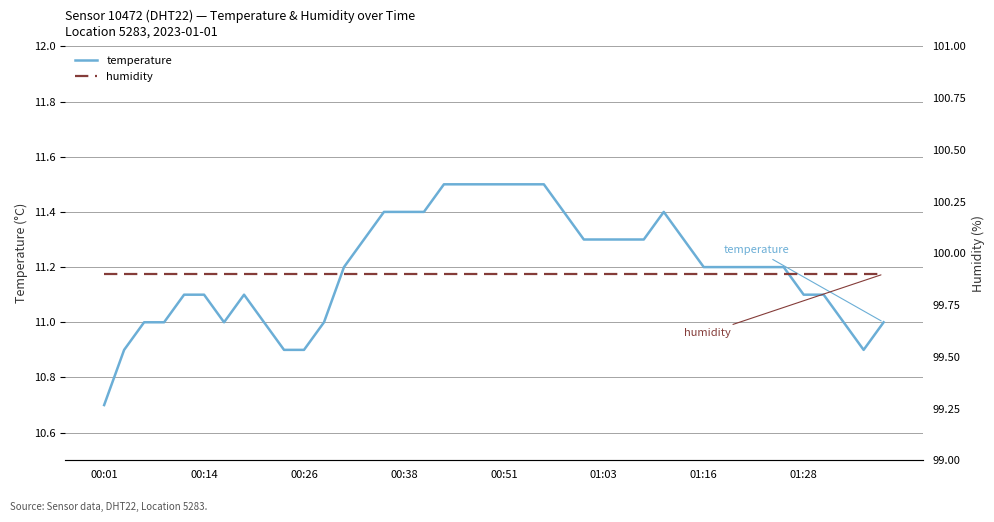

What is the label of the 1st point from the left?

00:01